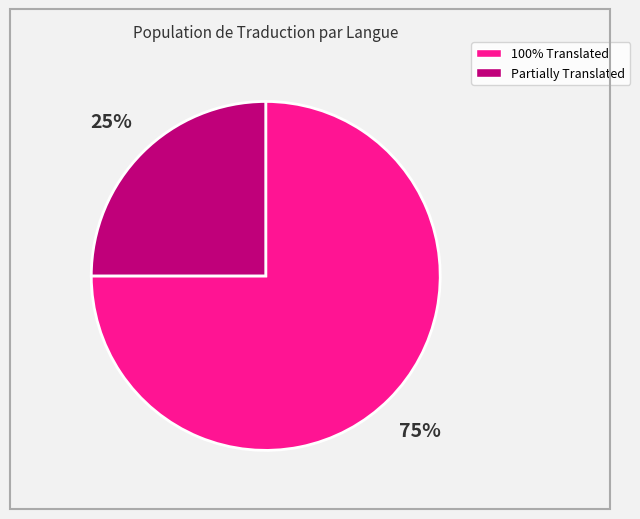

Do 100% Translated and Partially Translated together represent more than half of the pie?

Yes